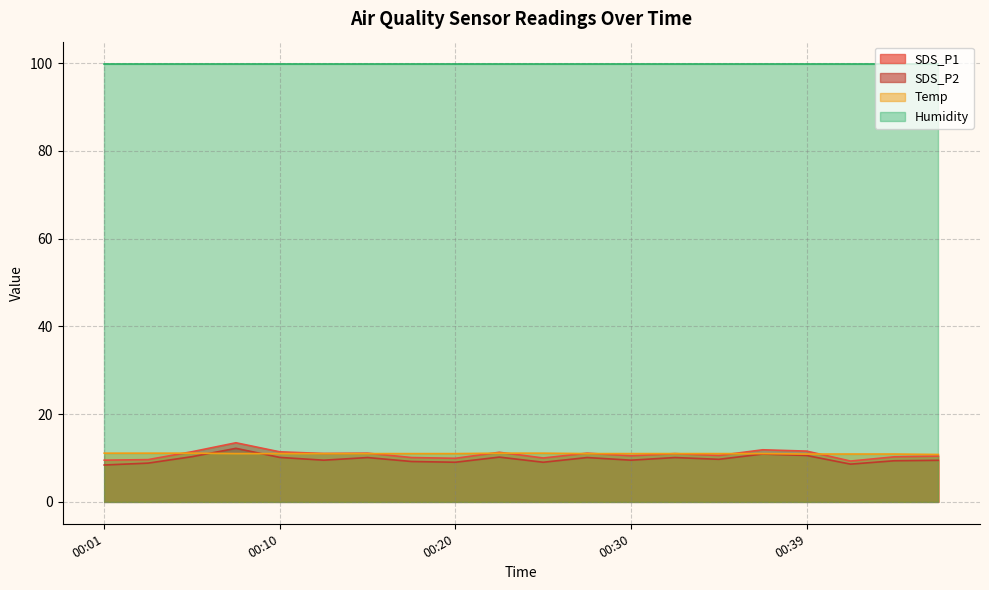

What is the total value across all series at 00:01?

128.9